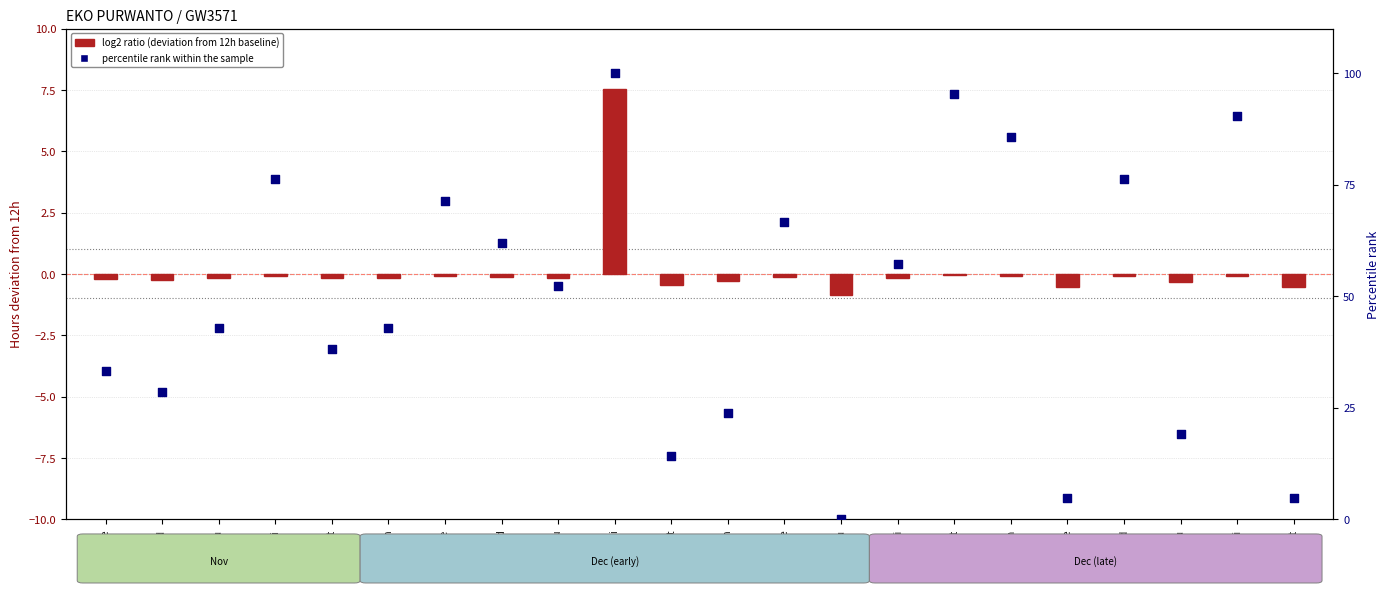

What are all the series names shown in the legend?

log2 ratio, percentile rank within the sample